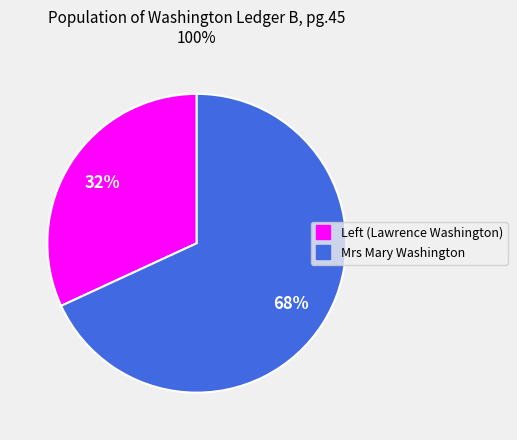

How many segments does this pie chart have?

2